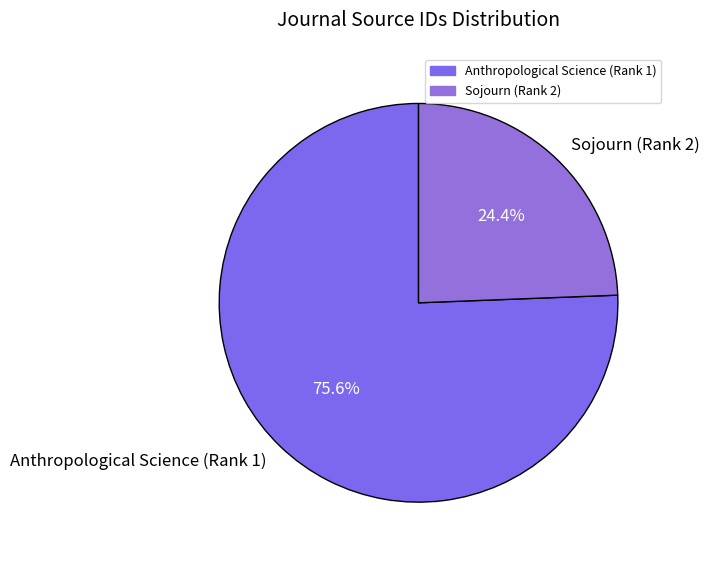

How many slices are in this pie chart?

2